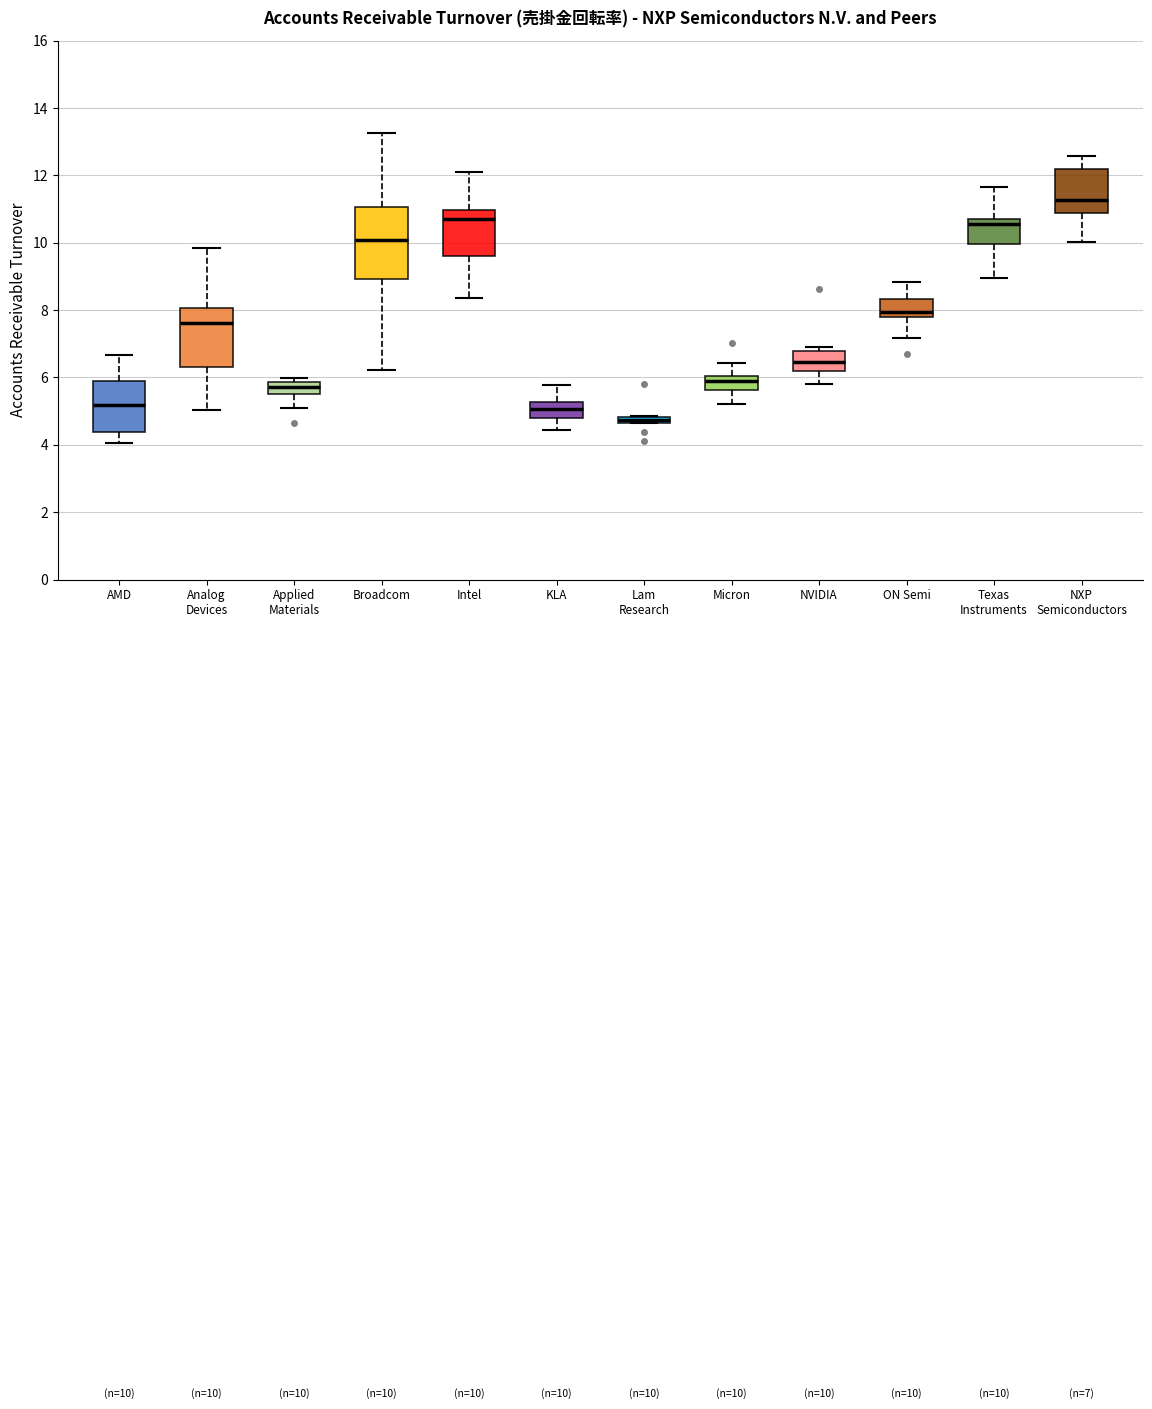

Which box has the lowest median line?

Lam Research